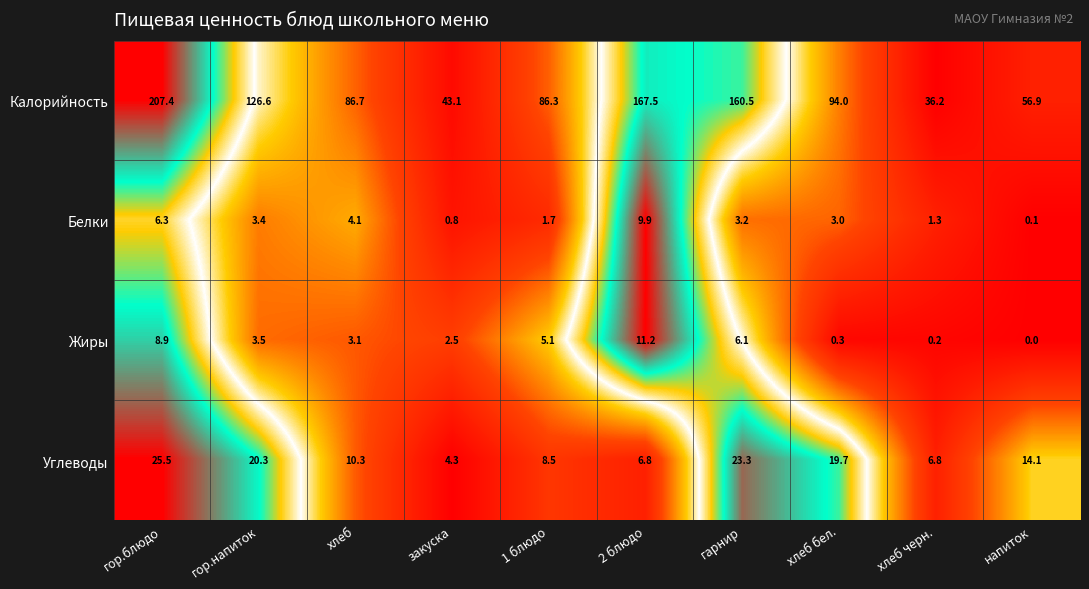

Which series has the largest range (max minus min)?

Калорийность